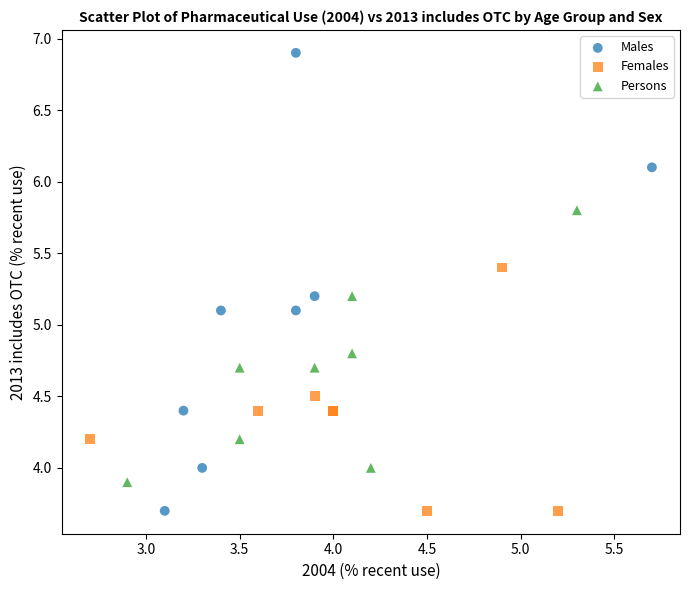

Which series has the widest spread of Y values?

Males